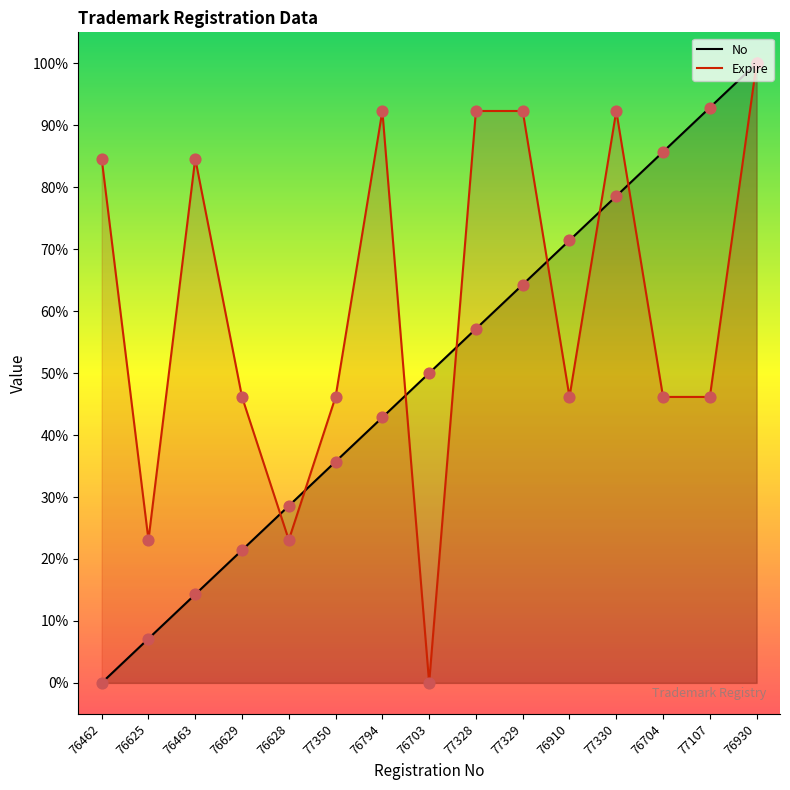

Which series reaches the minimum Y coordinate?

No